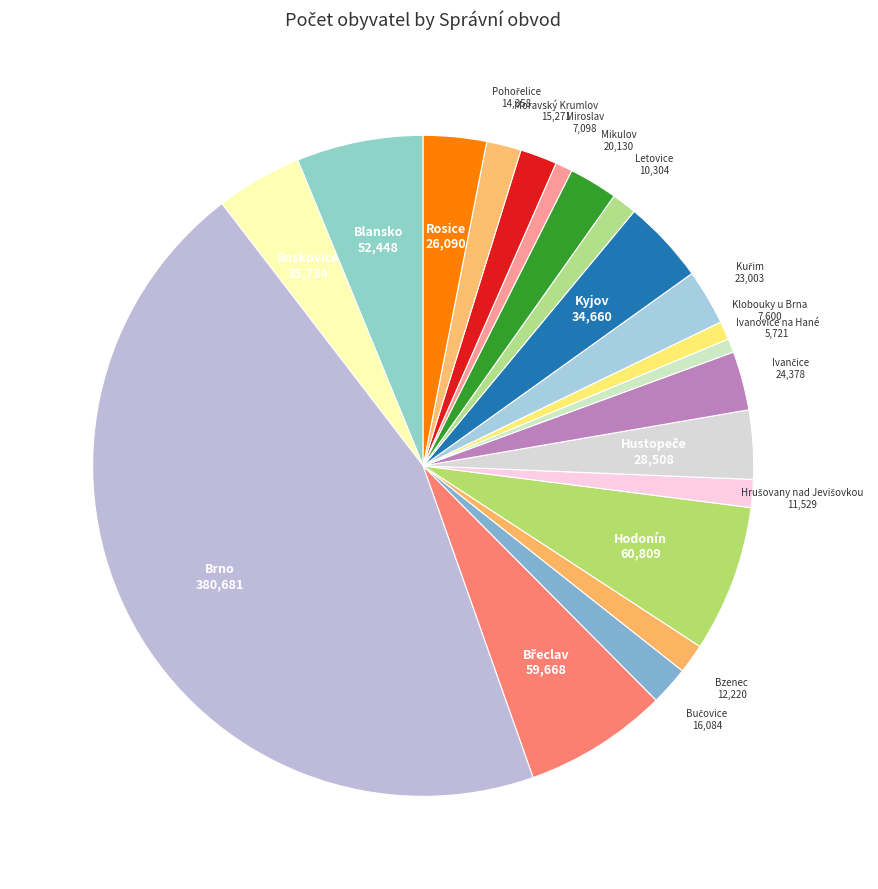

How many slices are in this pie chart?

20